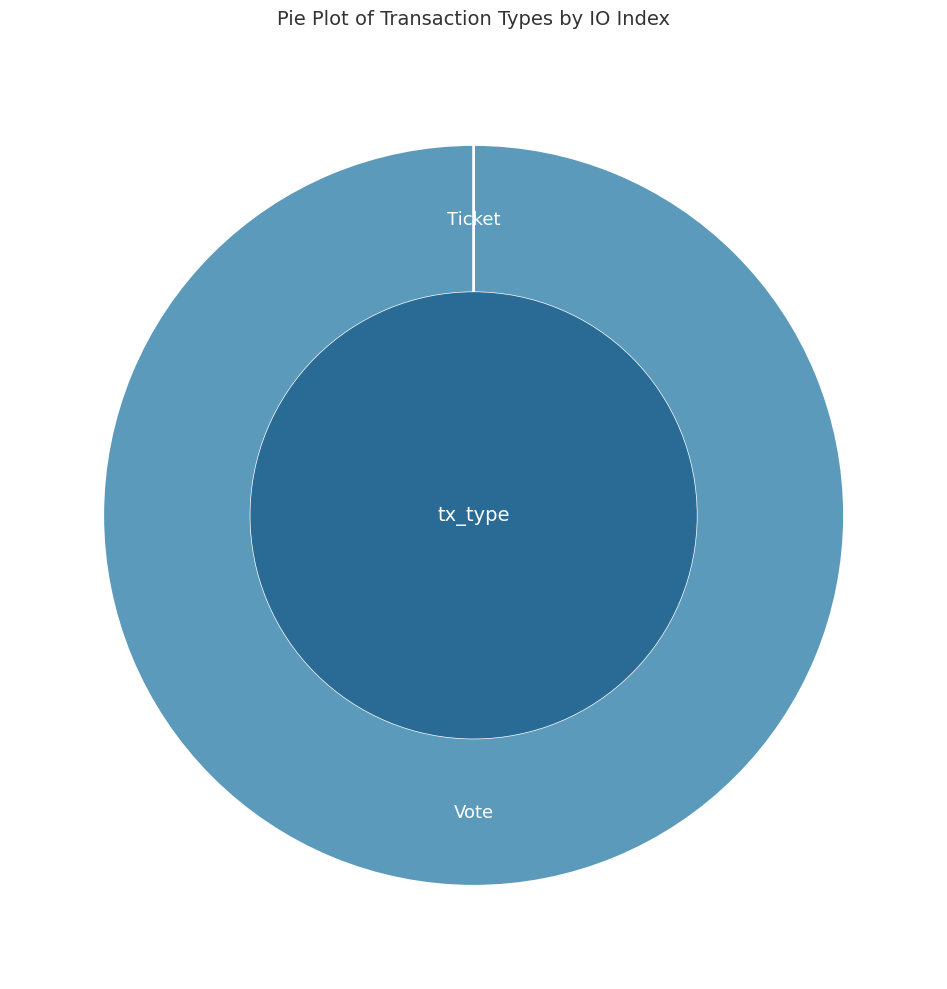

Combined, what portion of the pie is Vote and Ticket?

100.0%